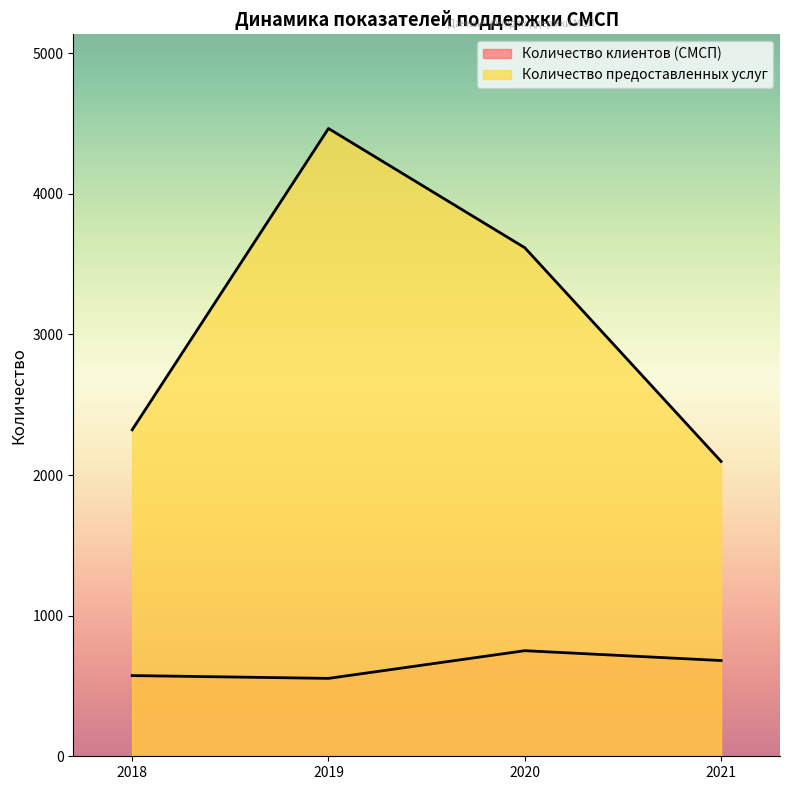

Does the chart display data point markers on the line(s)?

No